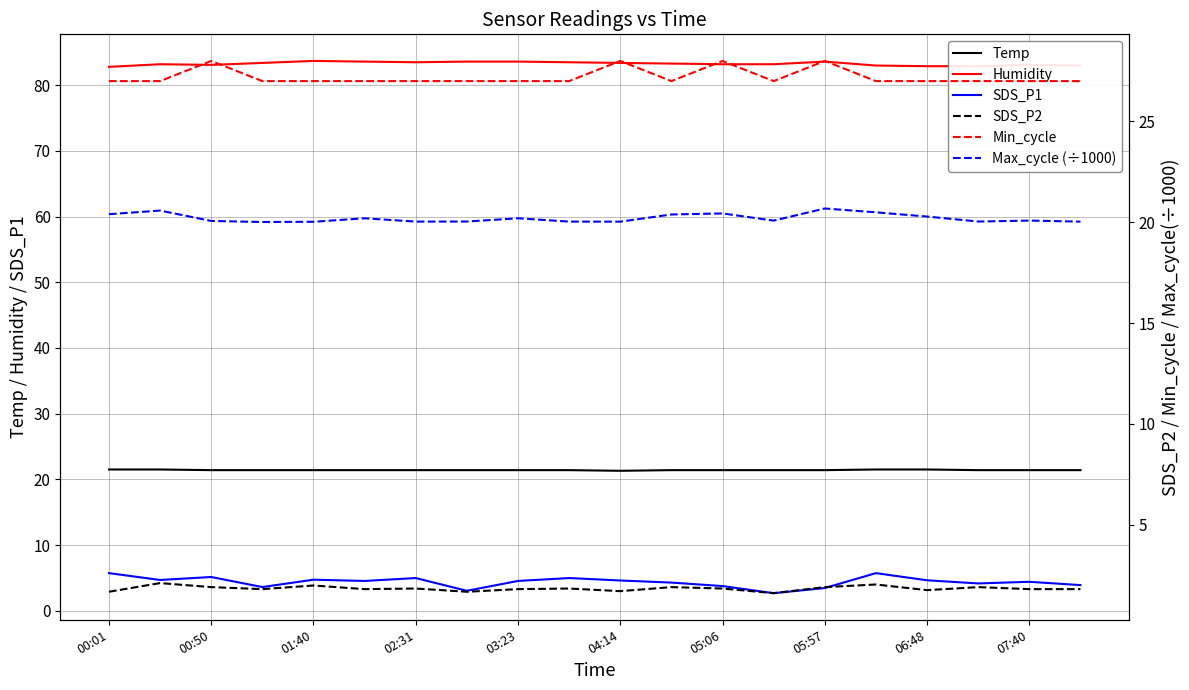

Is the value of Humidity at 05:06 greater than the value of Temp at 07:40?

Yes